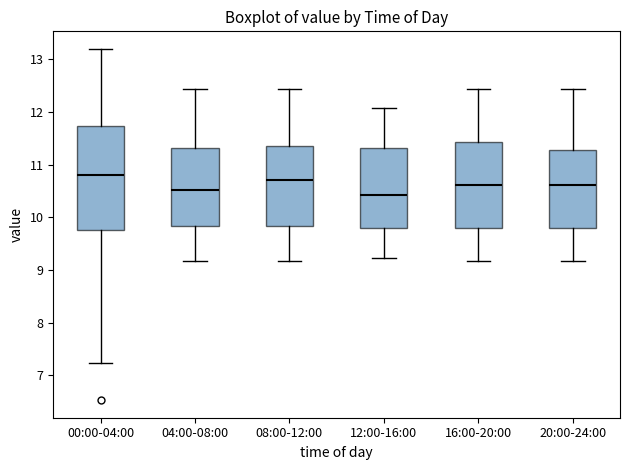

Reading left to right, transcribe this box plot: for each box, give where its median line is, the range the box spans, and where its two whiskers end, as read against the y-axis. The values are not printed on the chart, so give them approximately, as read against the axis.

00:00-04:00: median 10.8, box 9.8 to 11.7, whiskers 7.2 to 13.2
04:00-08:00: median 10.5, box 9.8 to 11.3, whiskers 9.2 to 12.4
08:00-12:00: median 10.7, box 9.8 to 11.4, whiskers 9.2 to 12.4
12:00-16:00: median 10.4, box 9.8 to 11.3, whiskers 9.2 to 12.1
16:00-20:00: median 10.6, box 9.8 to 11.4, whiskers 9.2 to 12.4
20:00-24:00: median 10.6, box 9.8 to 11.3, whiskers 9.2 to 12.4